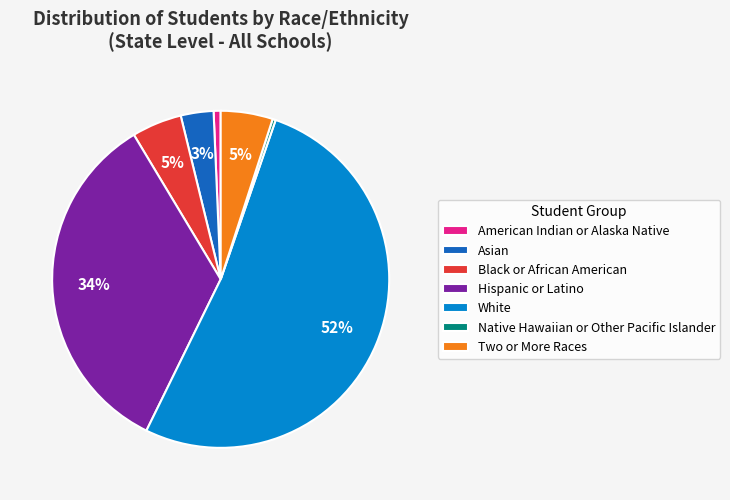

True or false: Hispanic or Latino accounts for 34% of the total.

True